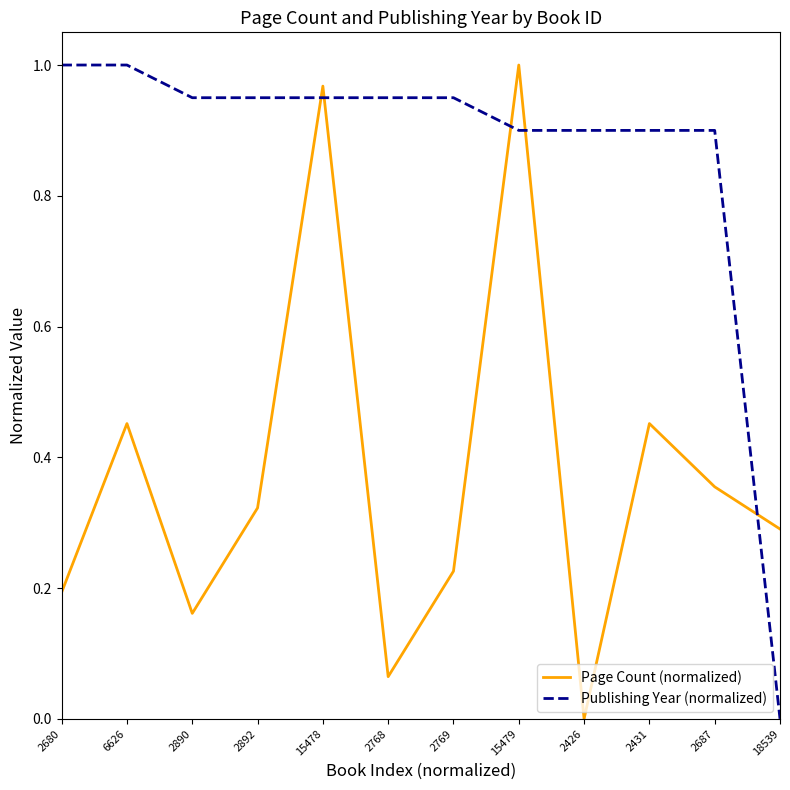

Where do Page Count (normalized) and Publishing Year (normalized) first cross each other?

2892 and 15478